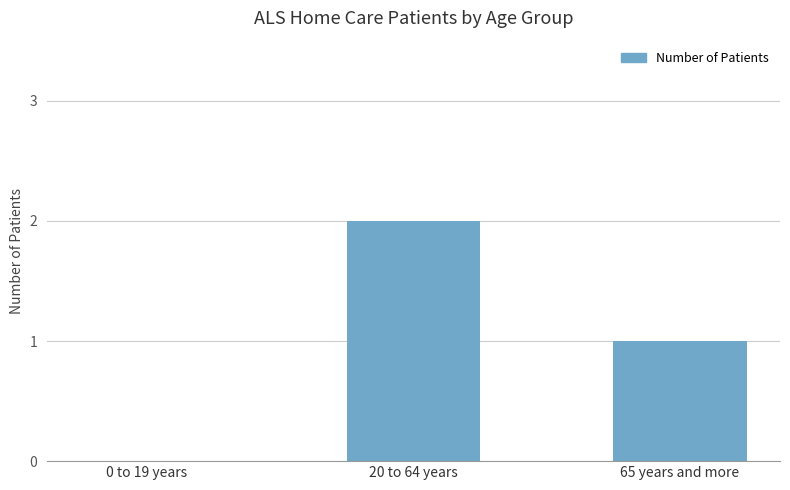

Which label corresponds to the largest value in the chart?

20 to 64 years